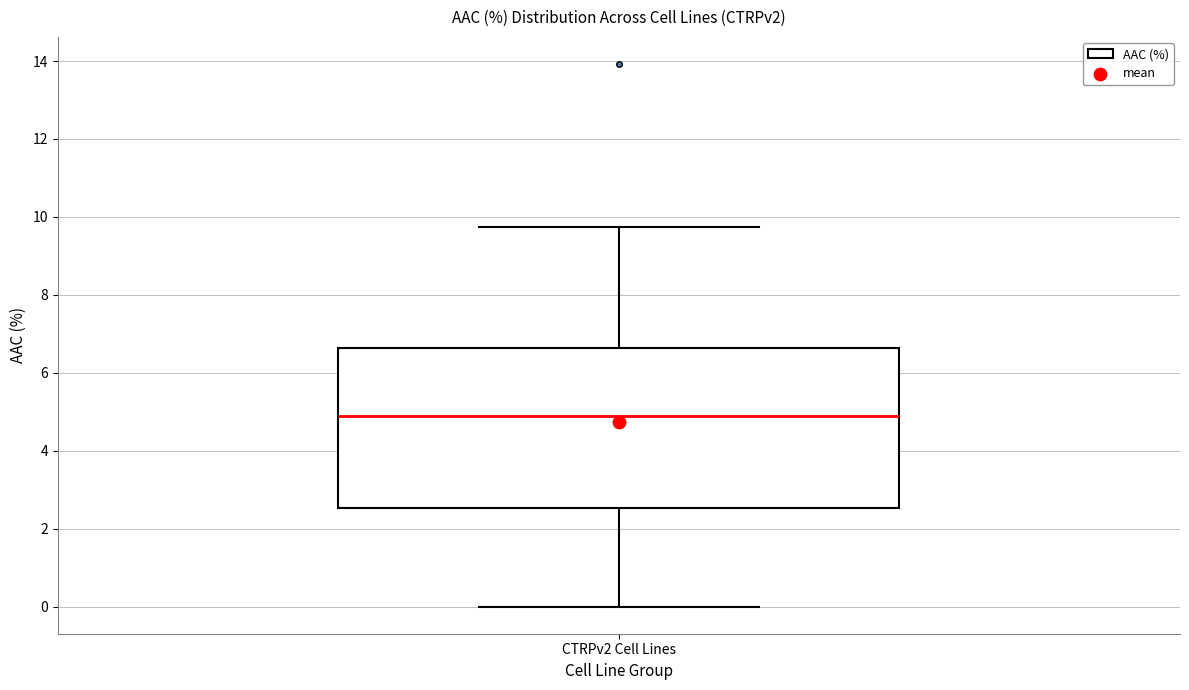

Read this box plot against the y-axis: the position of the median line, the range covered by the box, and the ends of both whiskers. The values are not printed on the chart, so give them approximately, as read against the axis.

median 4.8, box 2.6 to 6.6, whiskers 0.0 to 9.8